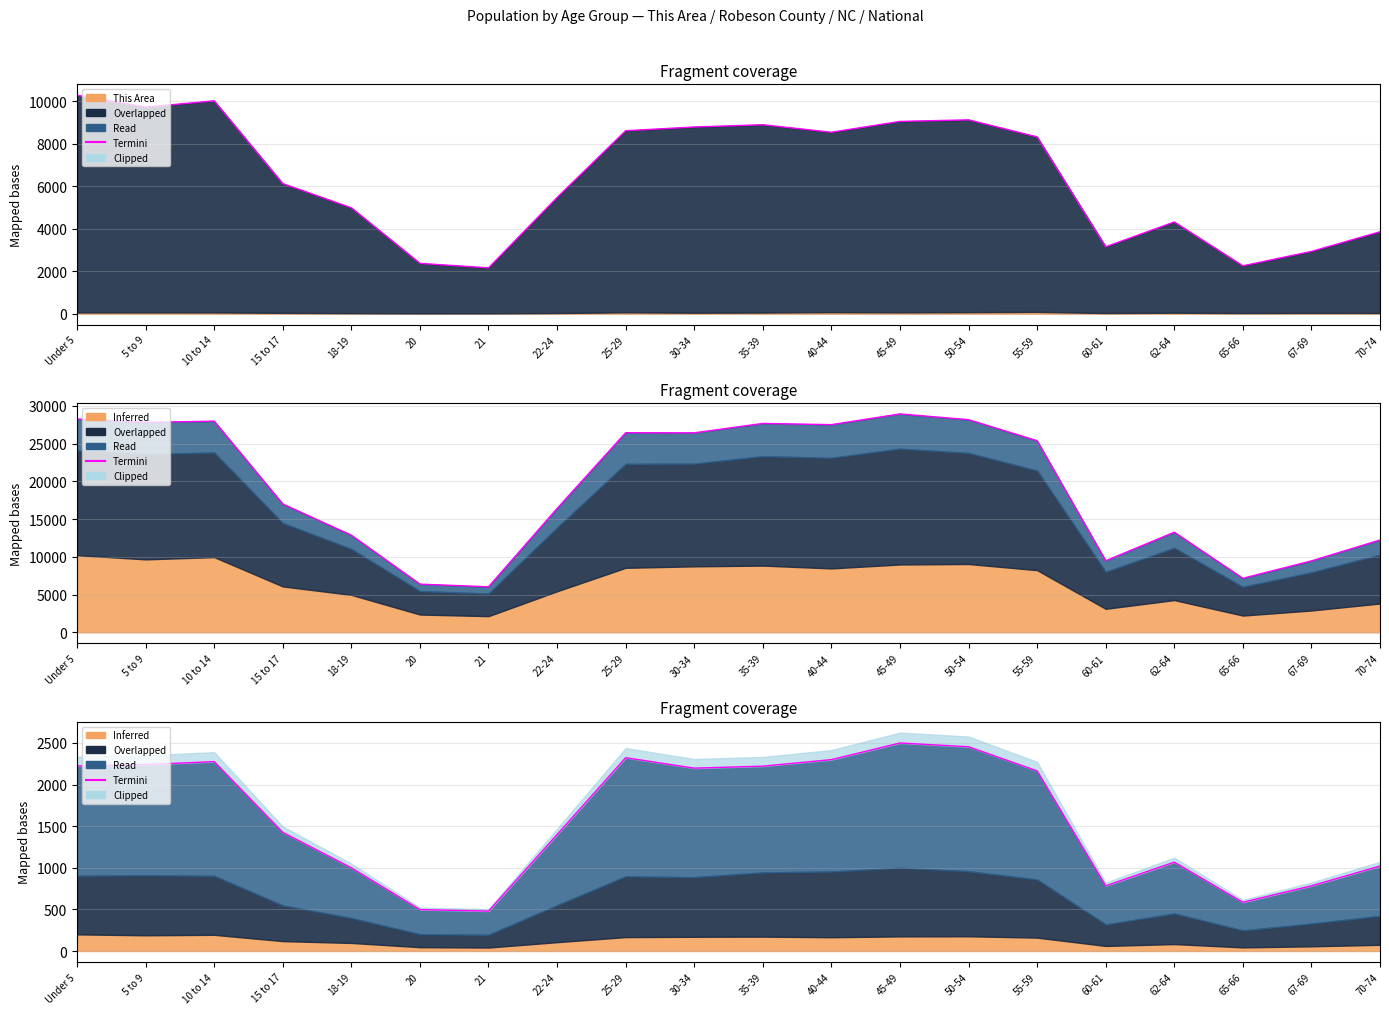

Does the chart have visible grid lines?

Yes